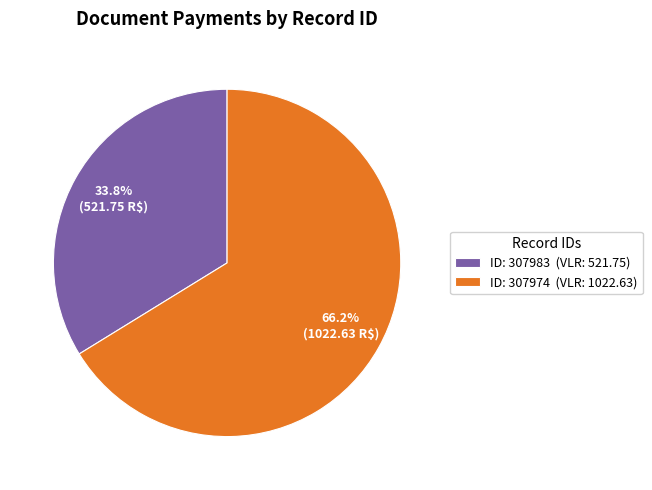

How many segments does this pie chart have?

2